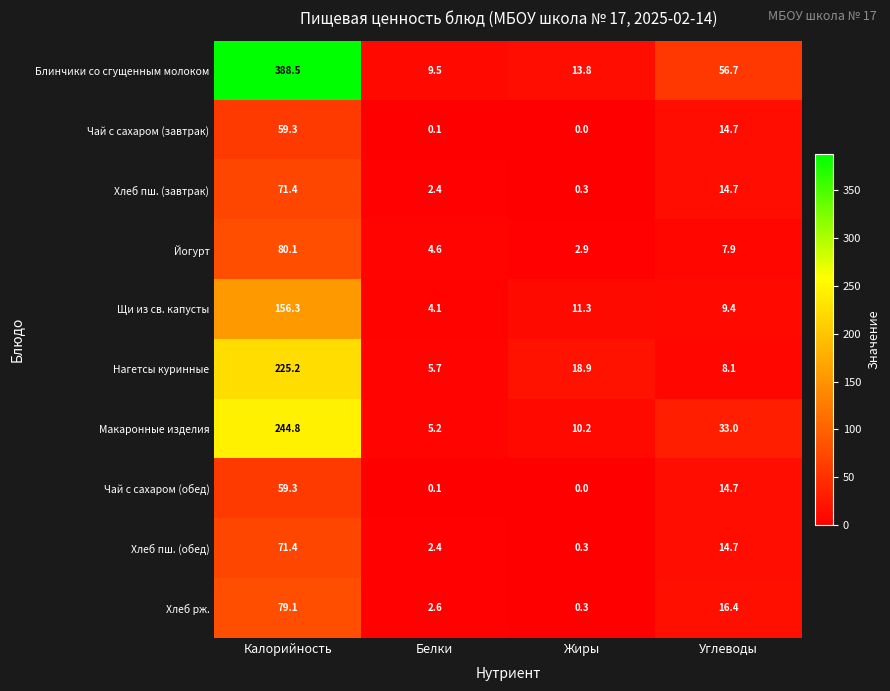

At which category is the sum across all series the highest?

Калорийность